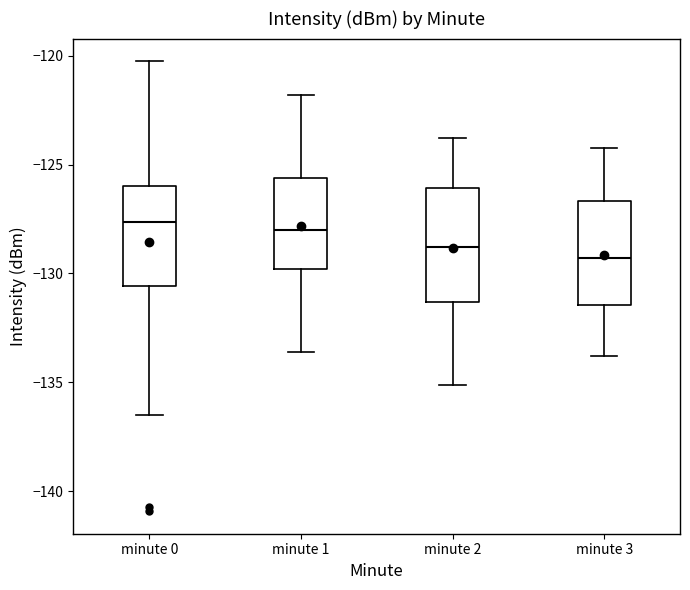

Reading left to right, read every box against the y-axis: the position of its median line, the range the box covers, and the ends of its whiskers. The values are not printed on the chart, so give them approximately, as read against the axis.

minute 0: median -127.5, box -130.5 to -126.0, whiskers -136.5 to -120.0
minute 1: median -128.0, box -130.0 to -125.5, whiskers -133.5 to -122.0
minute 2: median -129.0, box -131.5 to -126.0, whiskers -135.0 to -124.0
minute 3: median -129.5, box -131.5 to -126.5, whiskers -134.0 to -124.0